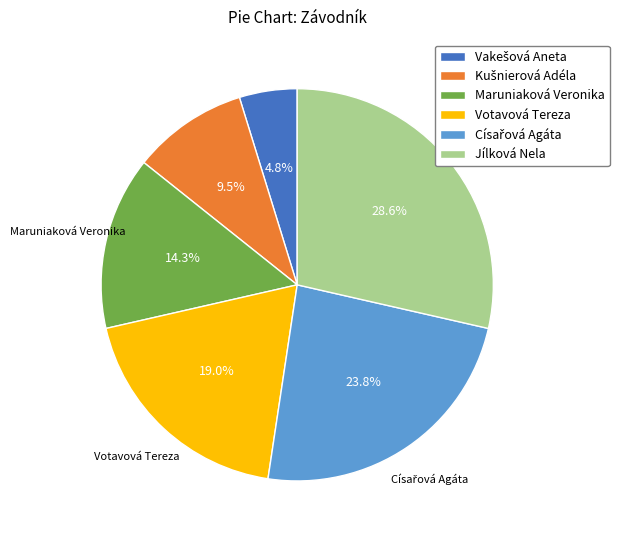

True or false: Jílková Nela accounts for 40% of the total.

False